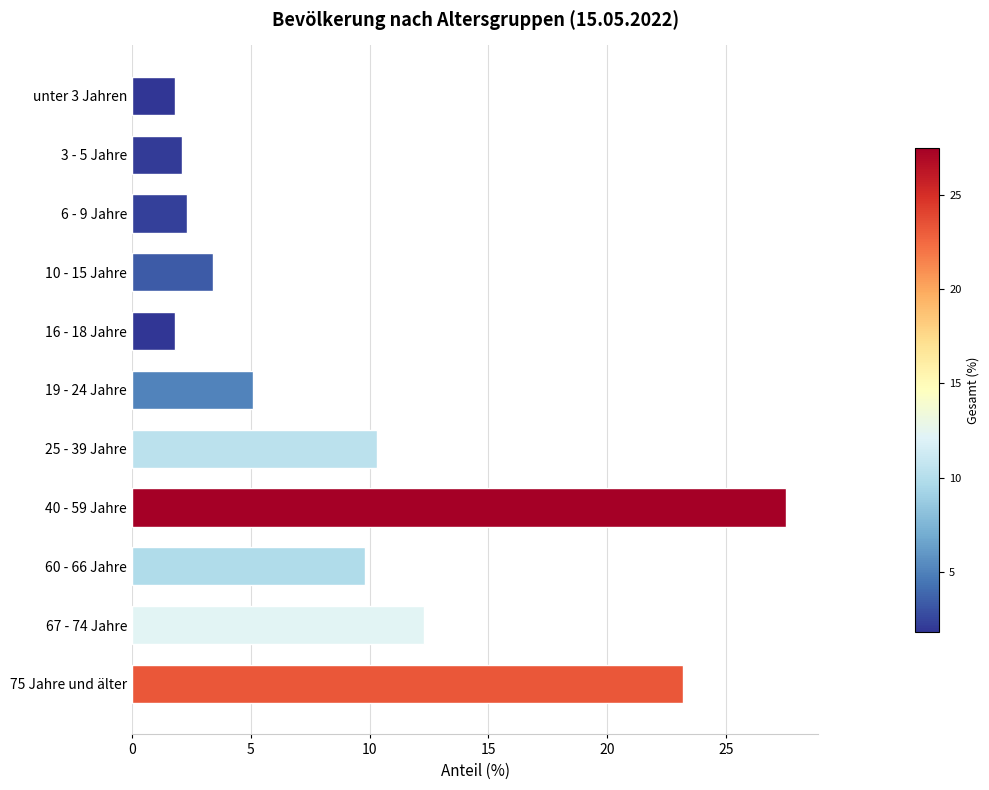

Which has a higher value, 10 - 15 Jahre or 25 - 39 Jahre?

25 - 39 Jahre